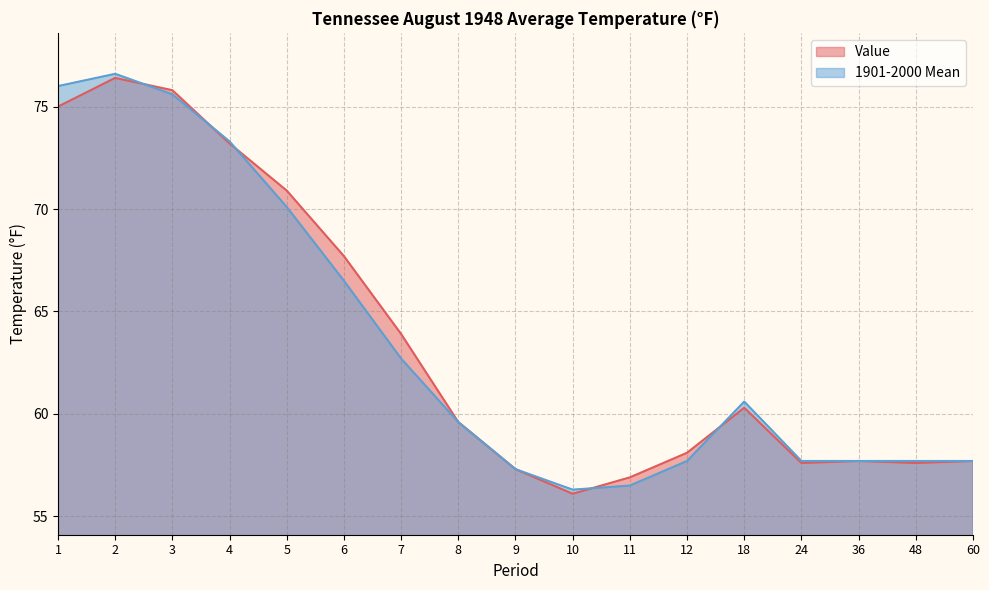

Is the value of 1901-2000 Mean at 9 greater than the value of Value at 2?

No